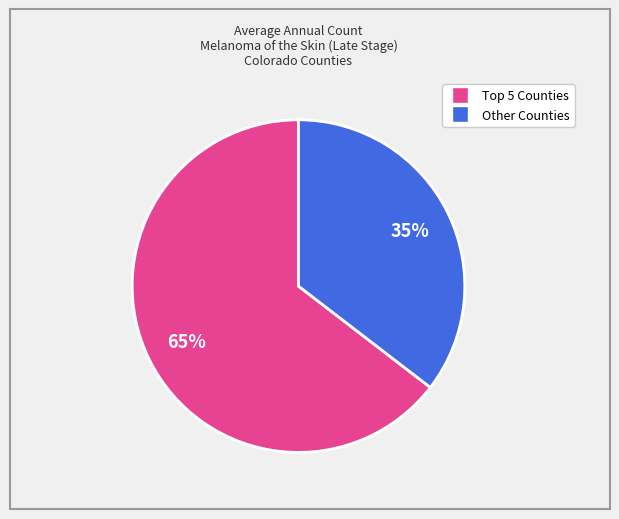

Is there a majority slice in this chart?

Yes